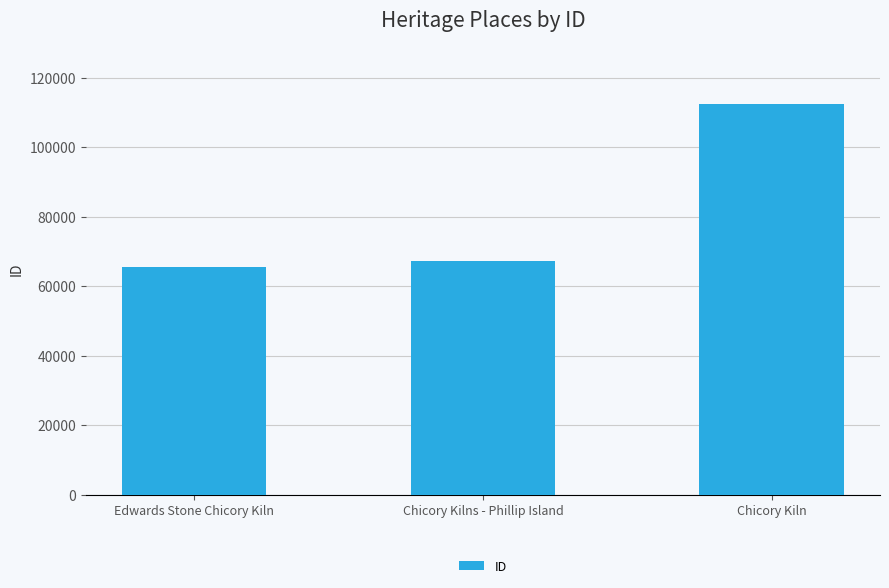

Which has a higher value, Edwards Stone Chicory Kiln or Chicory Kiln?

Chicory Kiln